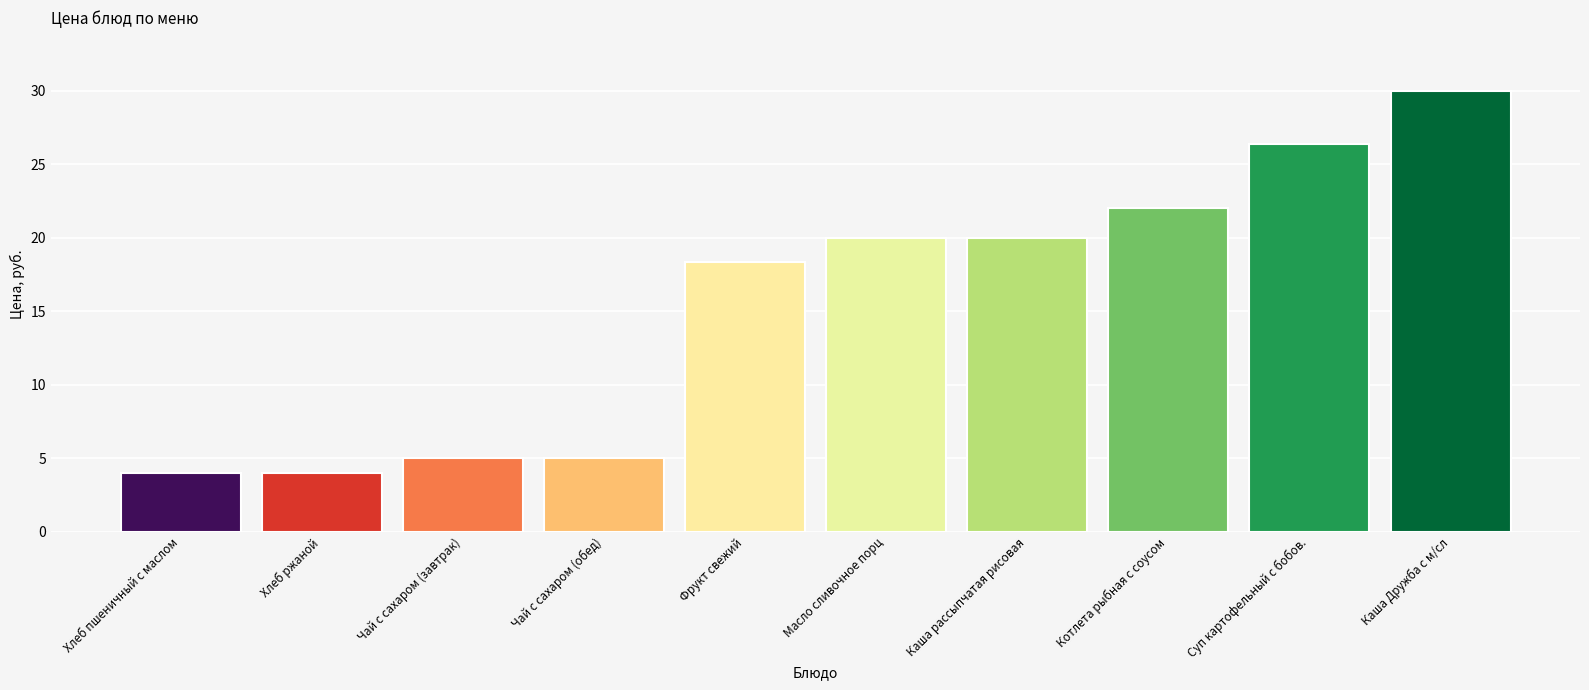

Is it true that the value at Масло сливочное порц is 20.0?

True